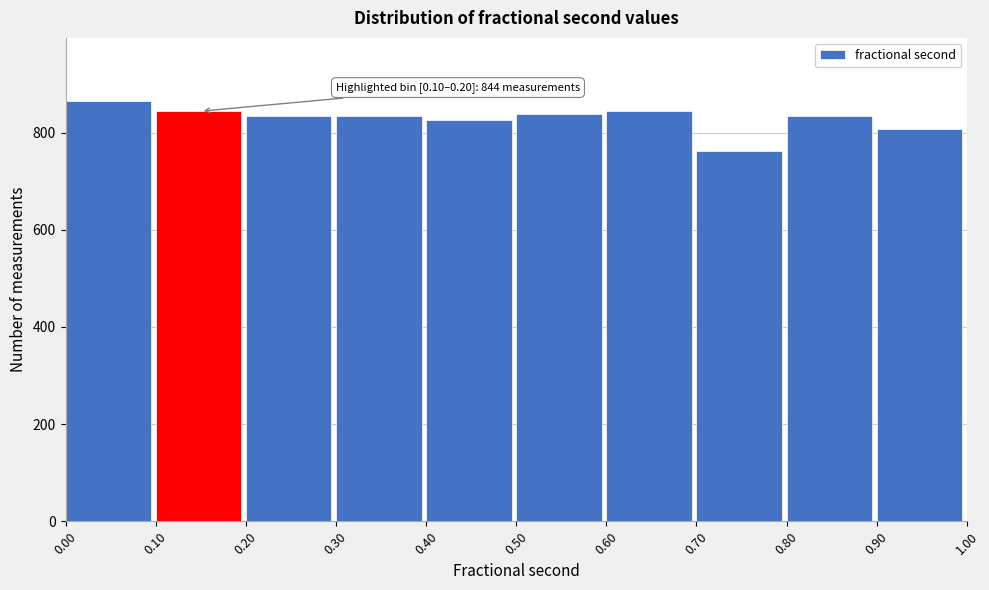

Over which range of the x-axis is the bar tallest?

0.00 to 0.10